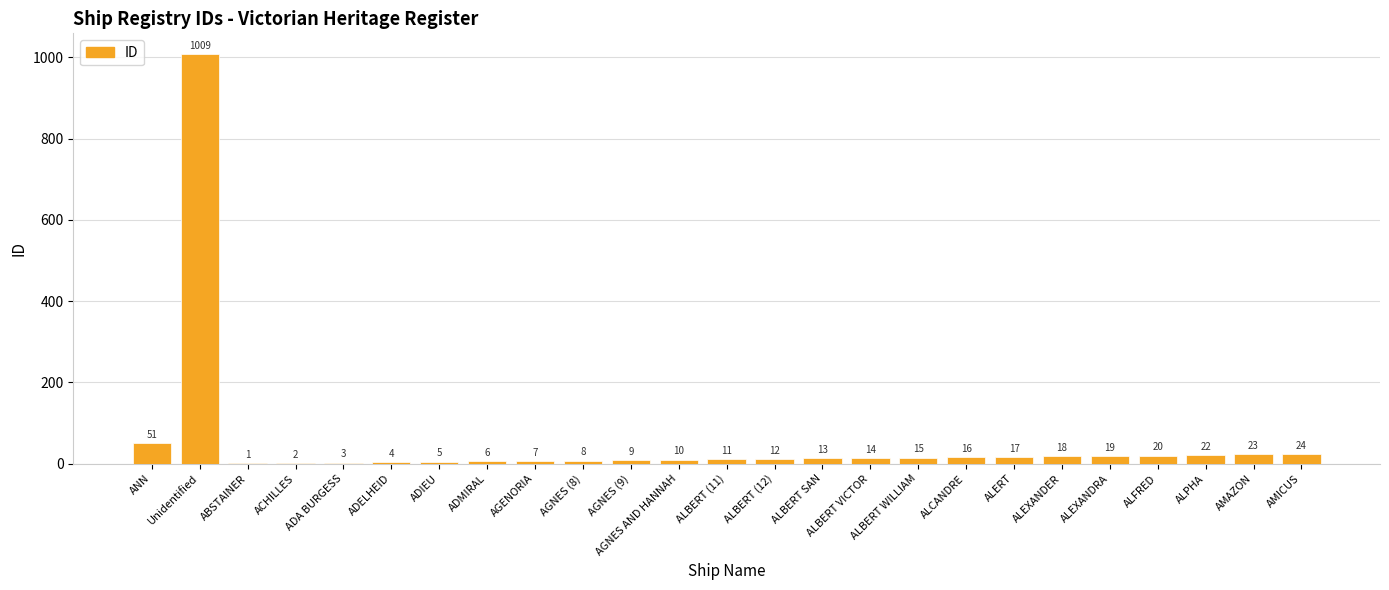

What is the sum of the values at ANN and ADA BURGESS?

54